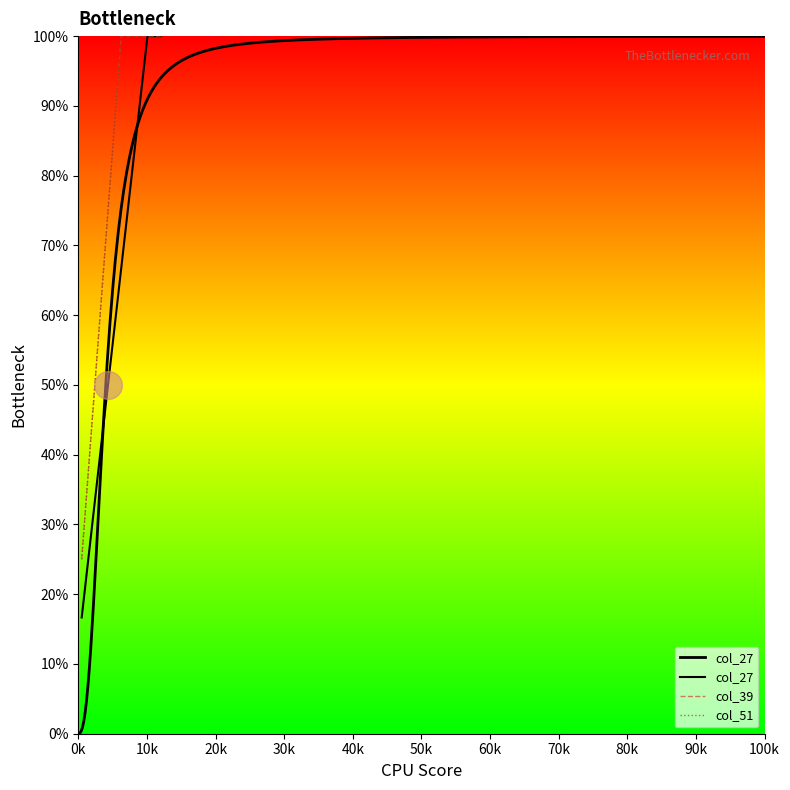

Which series has the largest total across all categories?

col_39